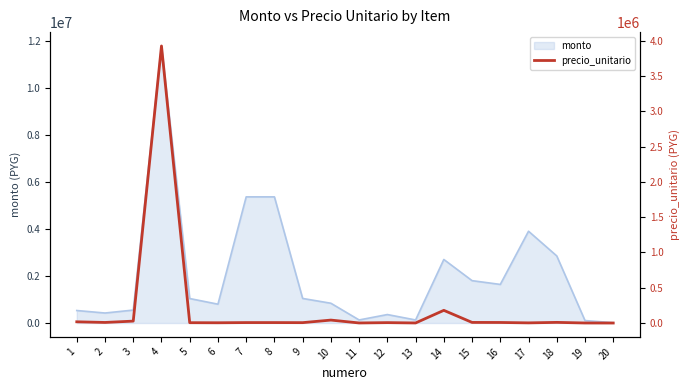

At which category does the data reach its first local valley?

2